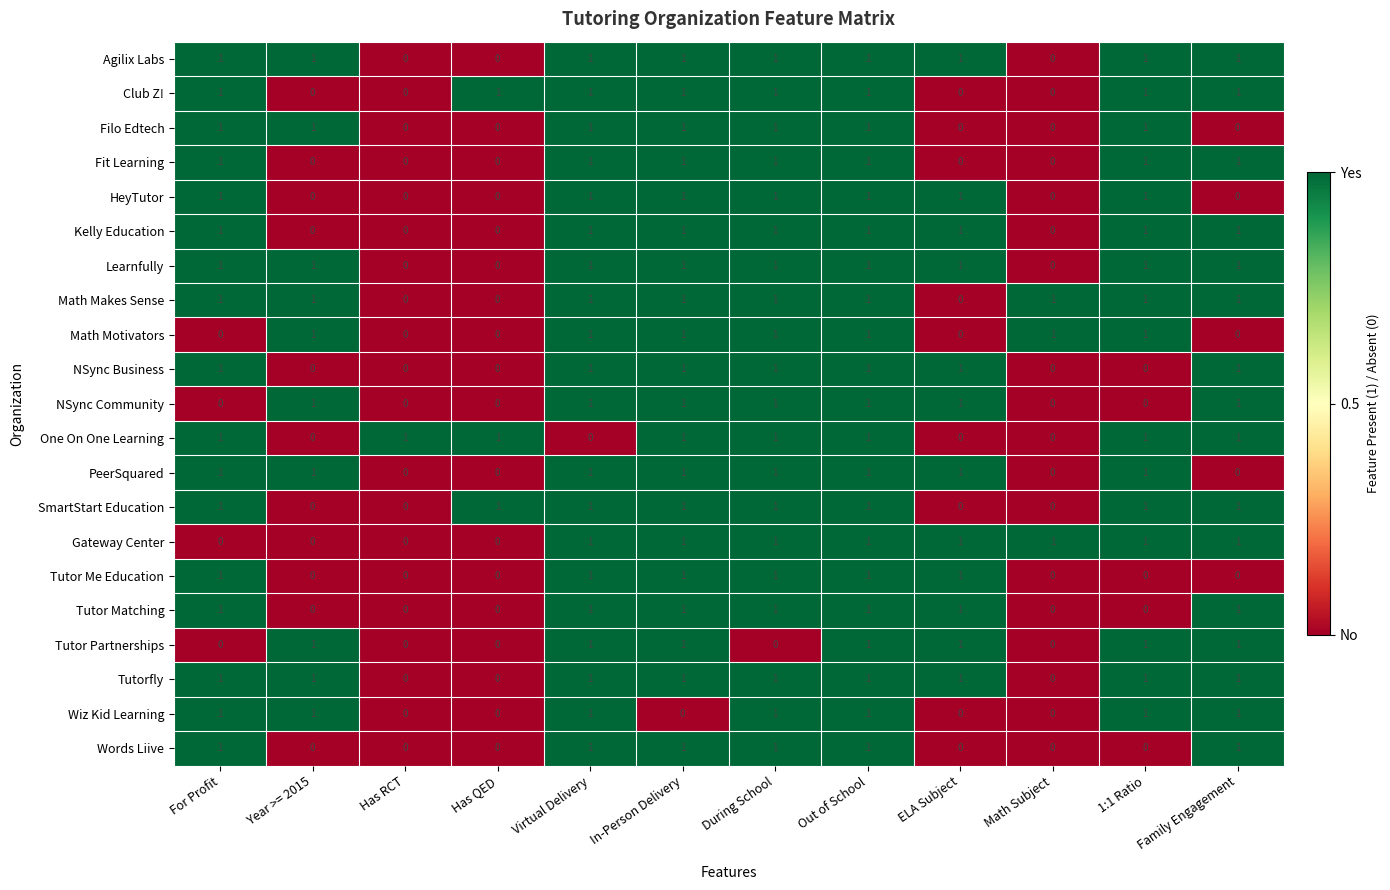

Is it true that Math Motivators equals 0 at During School?

False